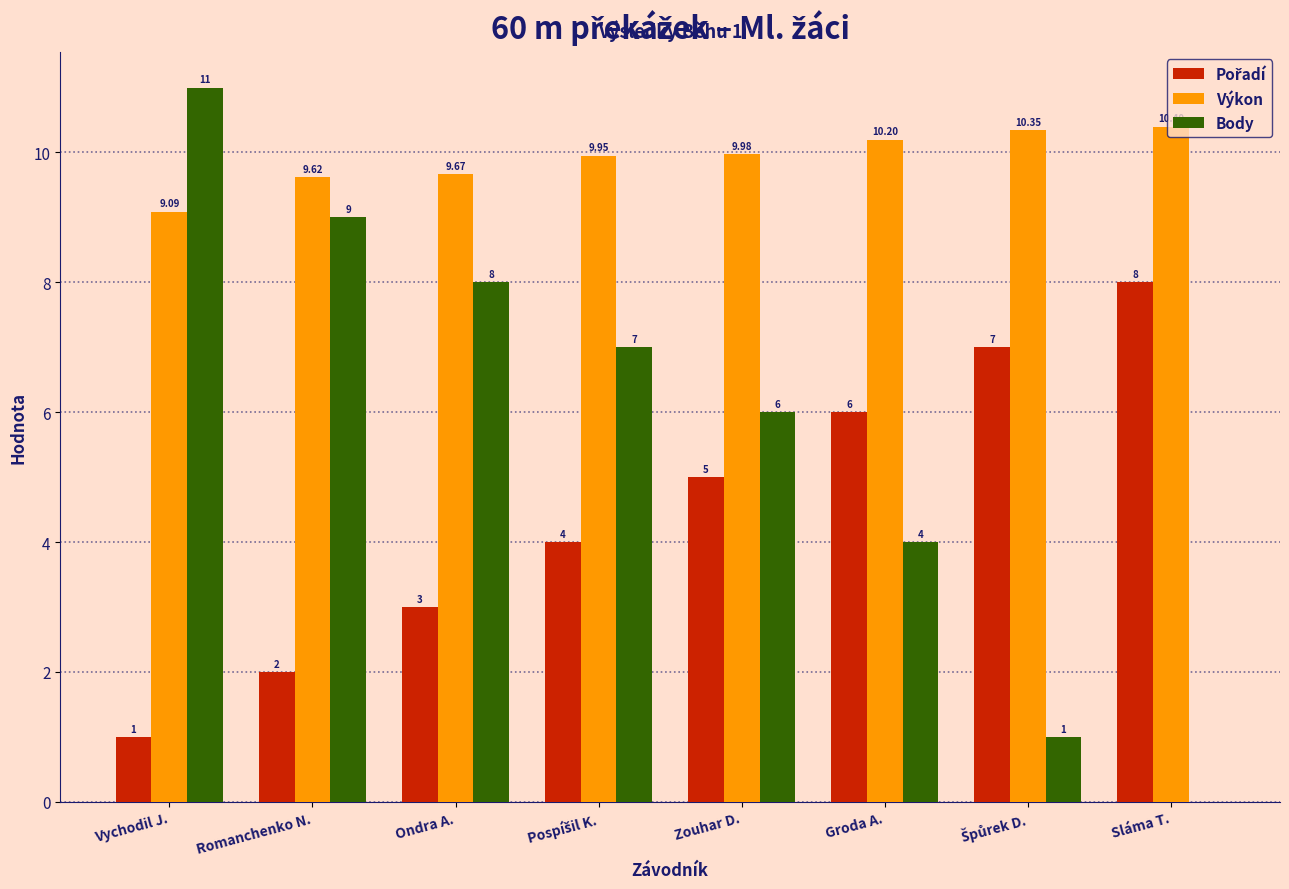

At which label is Výkon closest to 9?

Vychodil J.